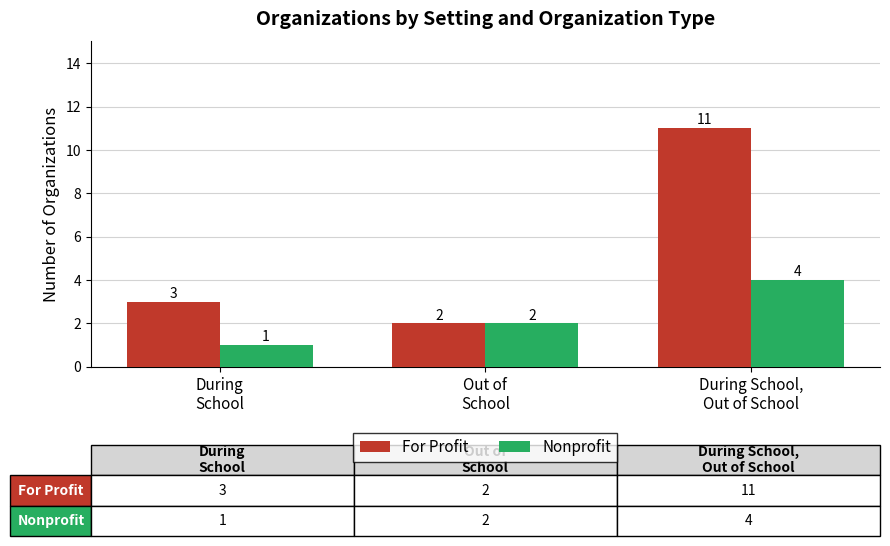

What is the greatest value displayed?

11